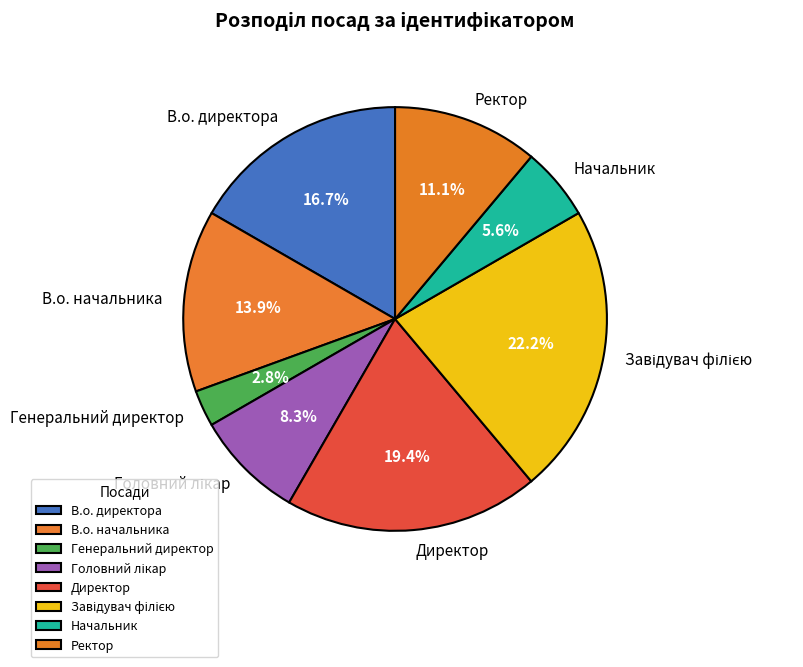

What is the ratio of the value at Начальник to the value at Директор?

0.3